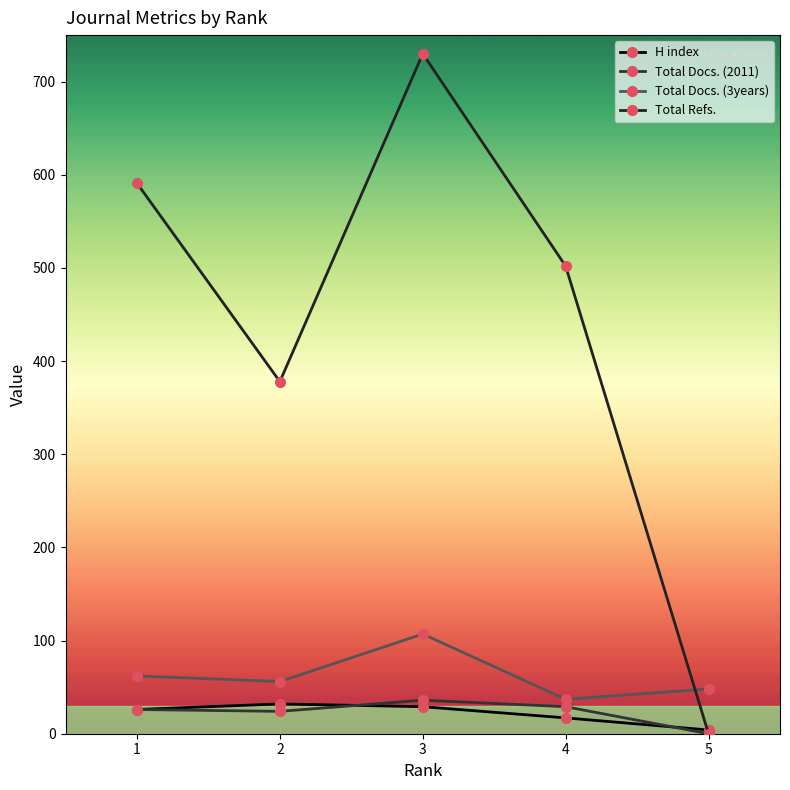

At which category does Total Refs. reach its first local peak?

3